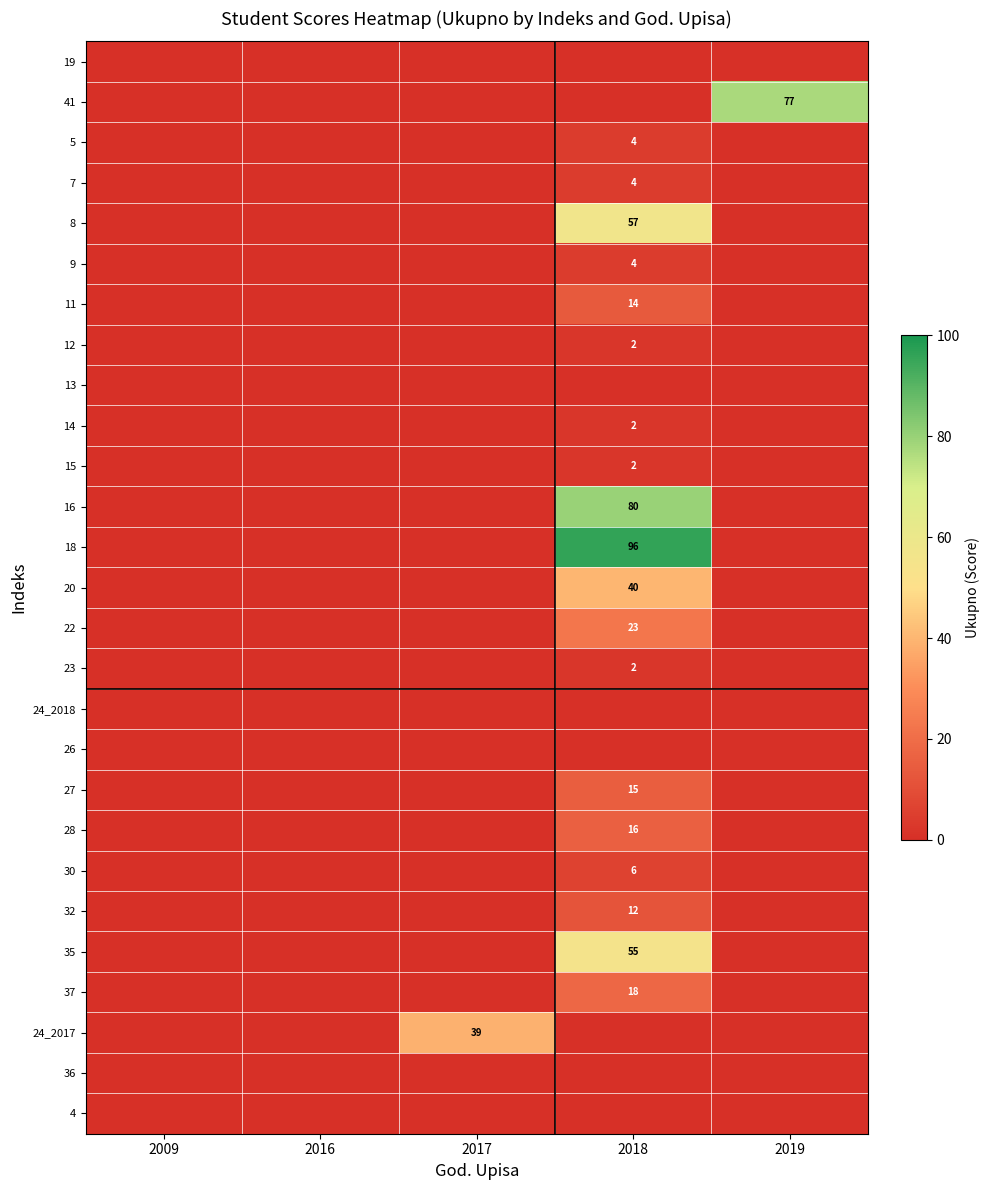

The value of 7 at 2018 is 6. True or false?

False